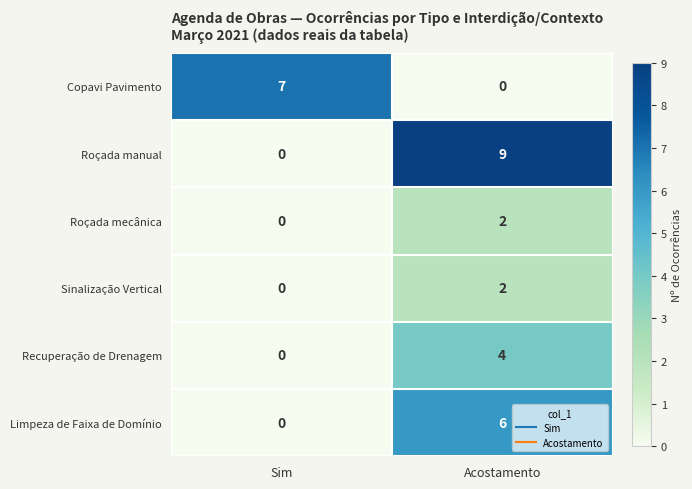

What is the total value across all series at Acostamento?

23